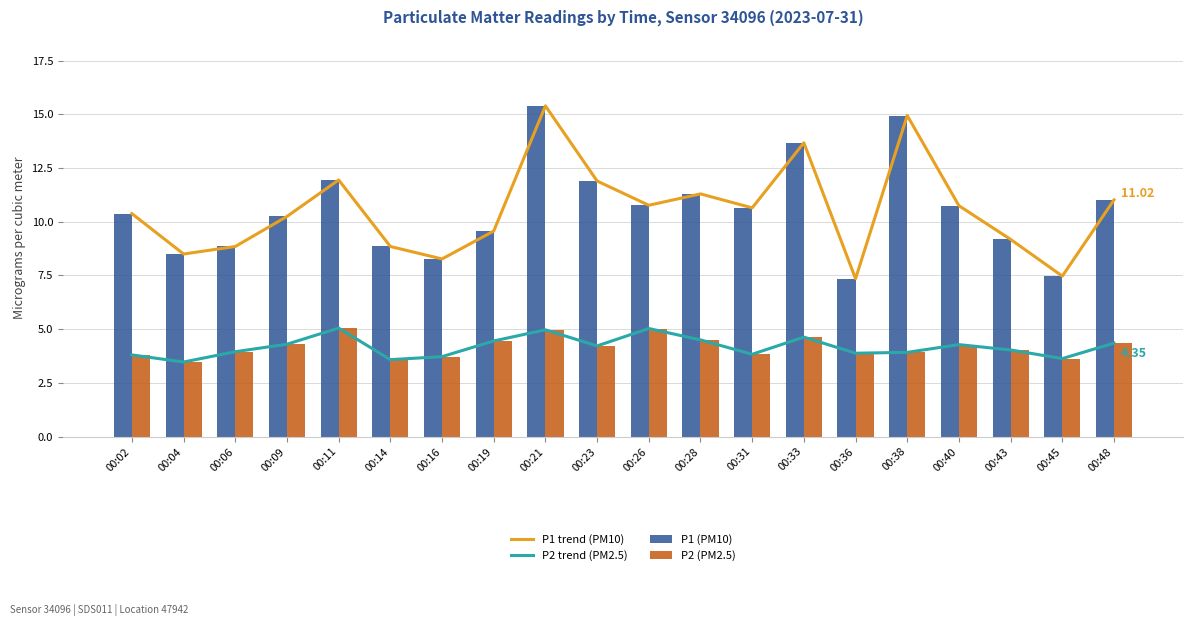

True or false: P2 (PM2.5) has a value of 6.9 at 00:11.

False